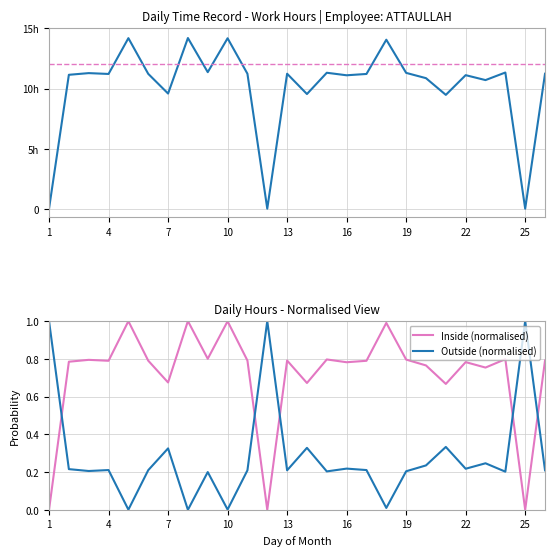

Where is OT Threshold nearest to the value 12?

1